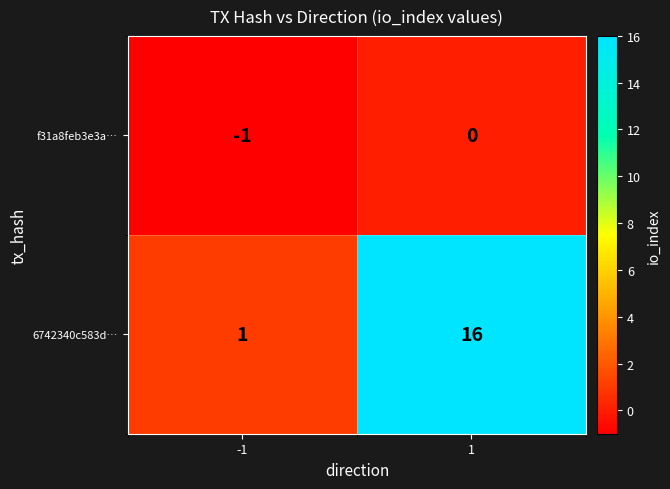

What is the difference between the 6742340c583d… values at -1 and 1?

15